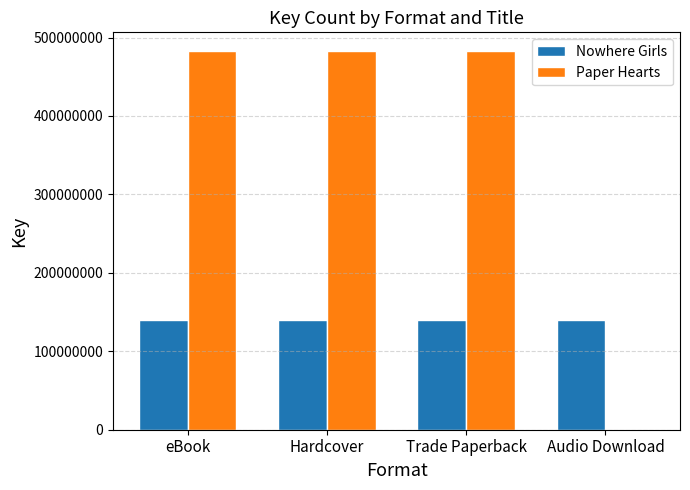

Which series has the widest spread of values?

Paper Hearts